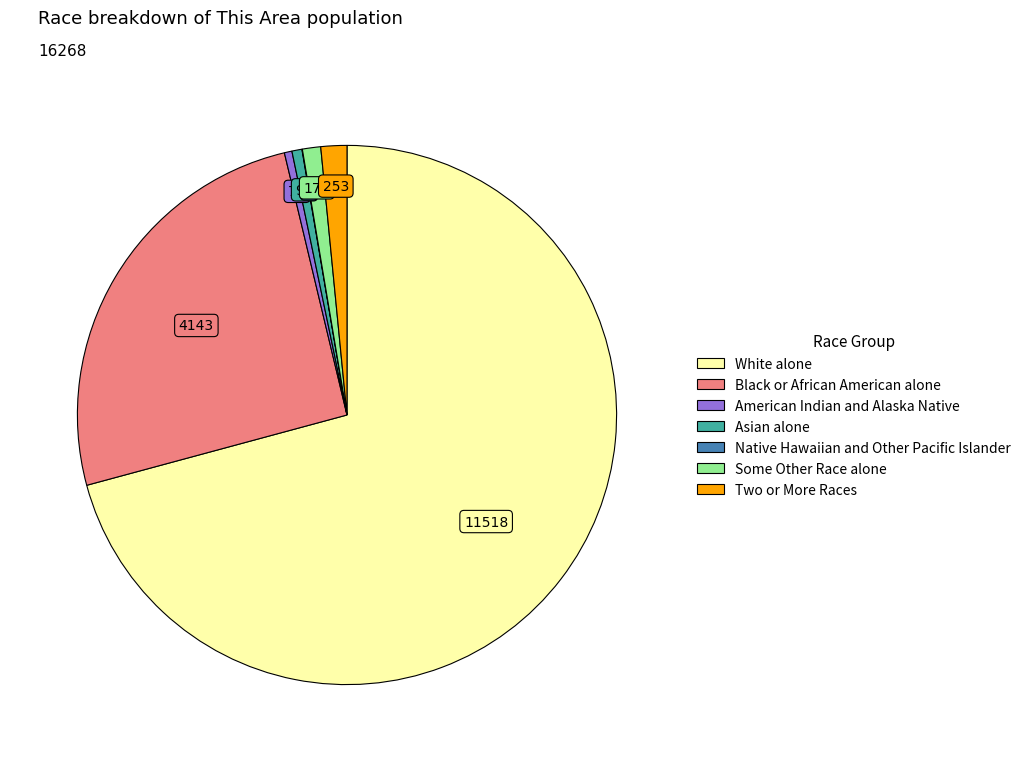

Is there a majority slice in this chart?

Yes